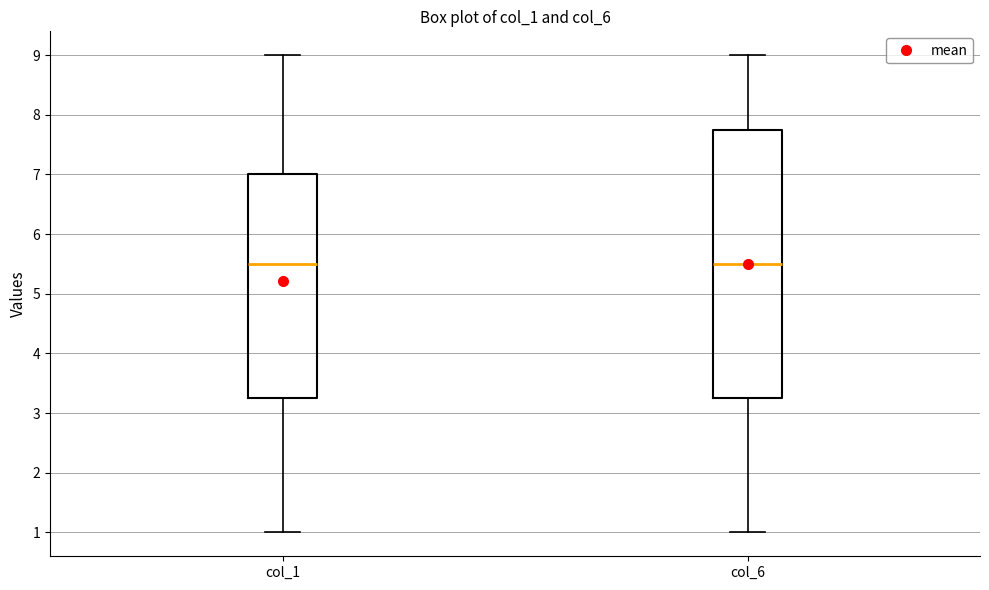

Comparing the boxes themselves (not the whiskers), which one is the tallest?

col_6